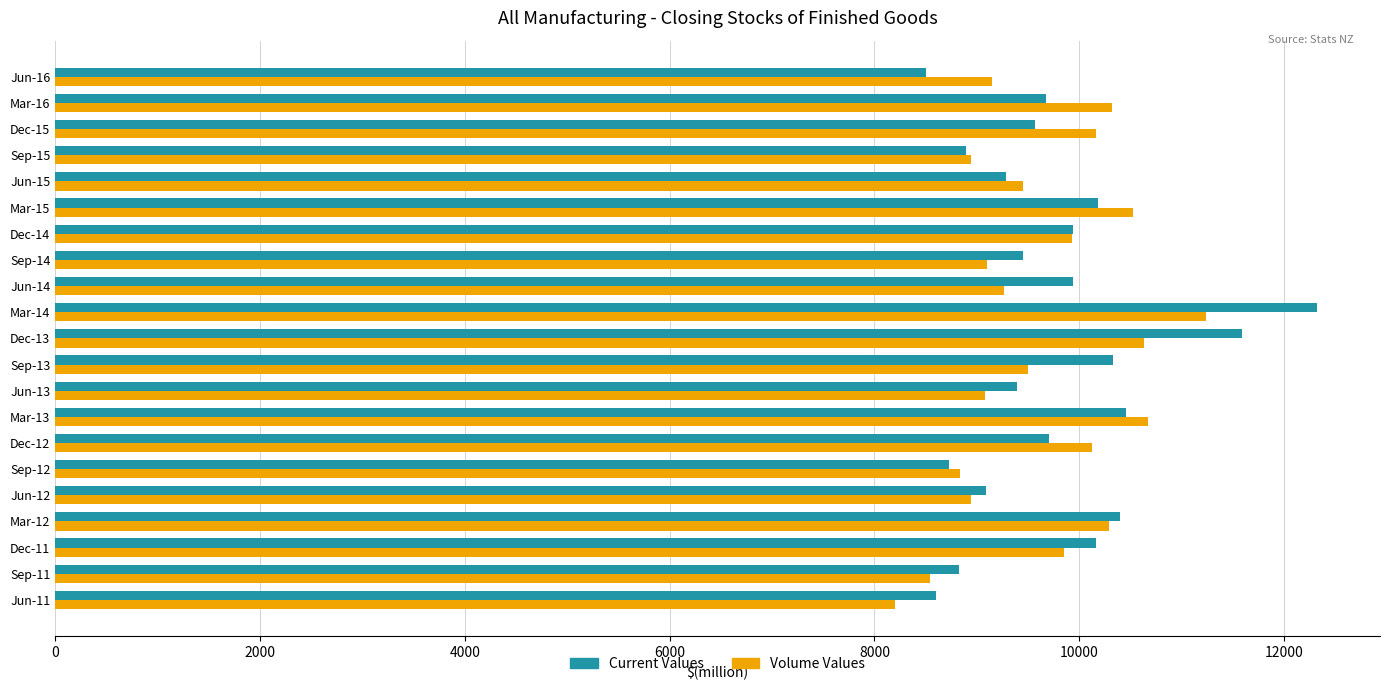

What is the total value across all series at Dec-11?

20016